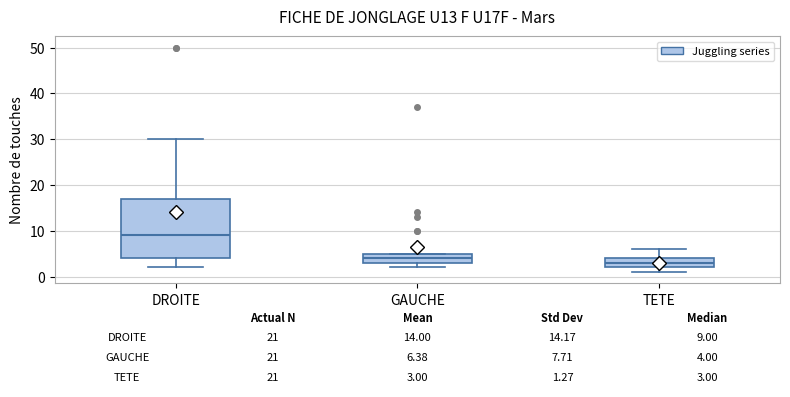

Which box has the lowest median line?

TETE